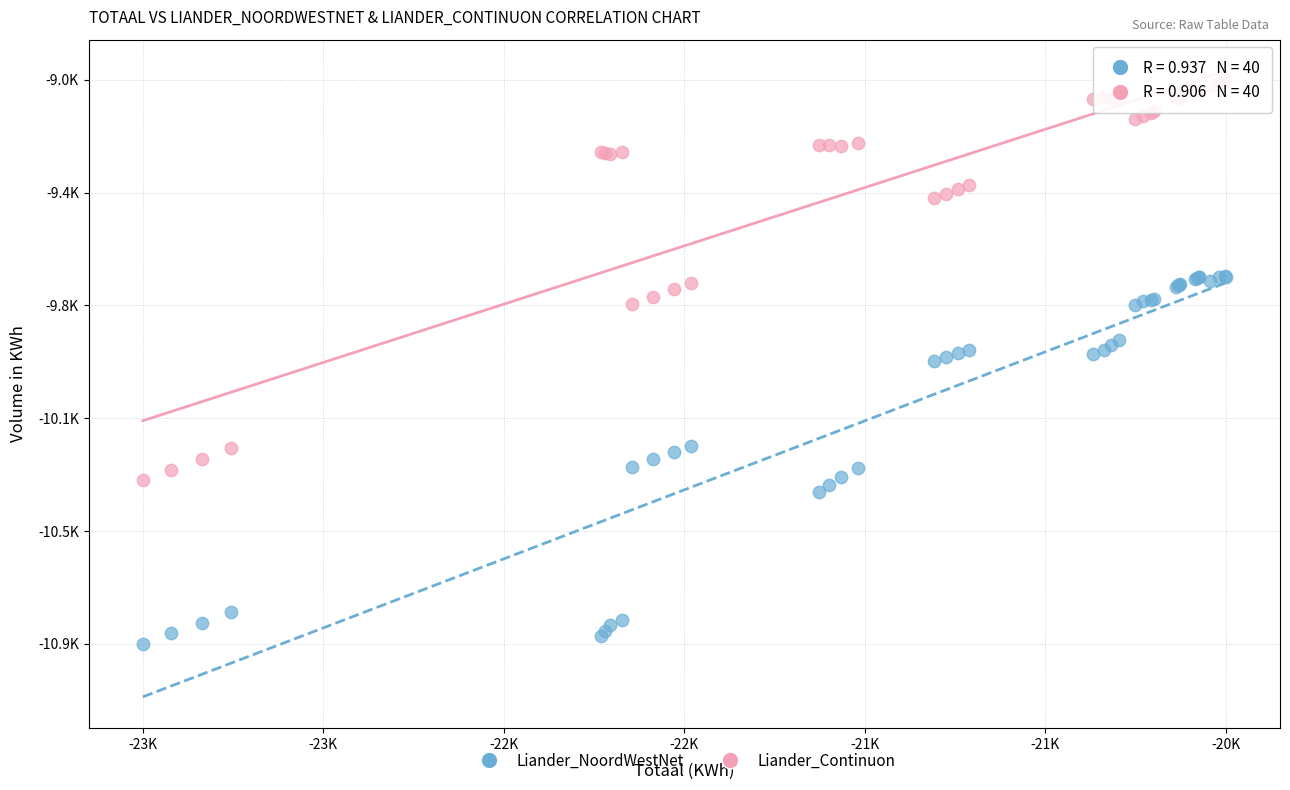

Which series has the largest Y range (max minus min)?

Liander_Continuon